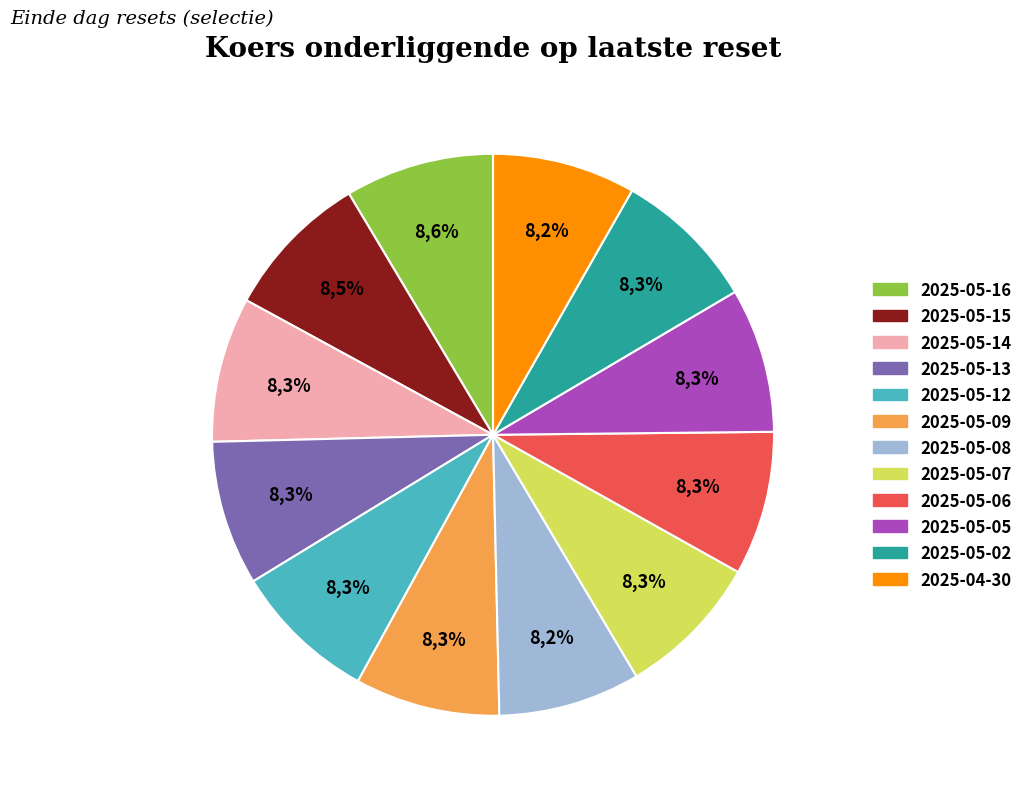

Is it true that 2025-05-06 is 8% of the pie?

True